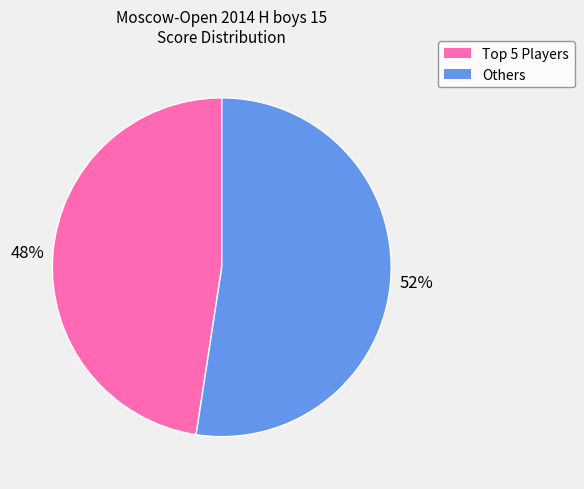

How many slices are in this pie chart?

2